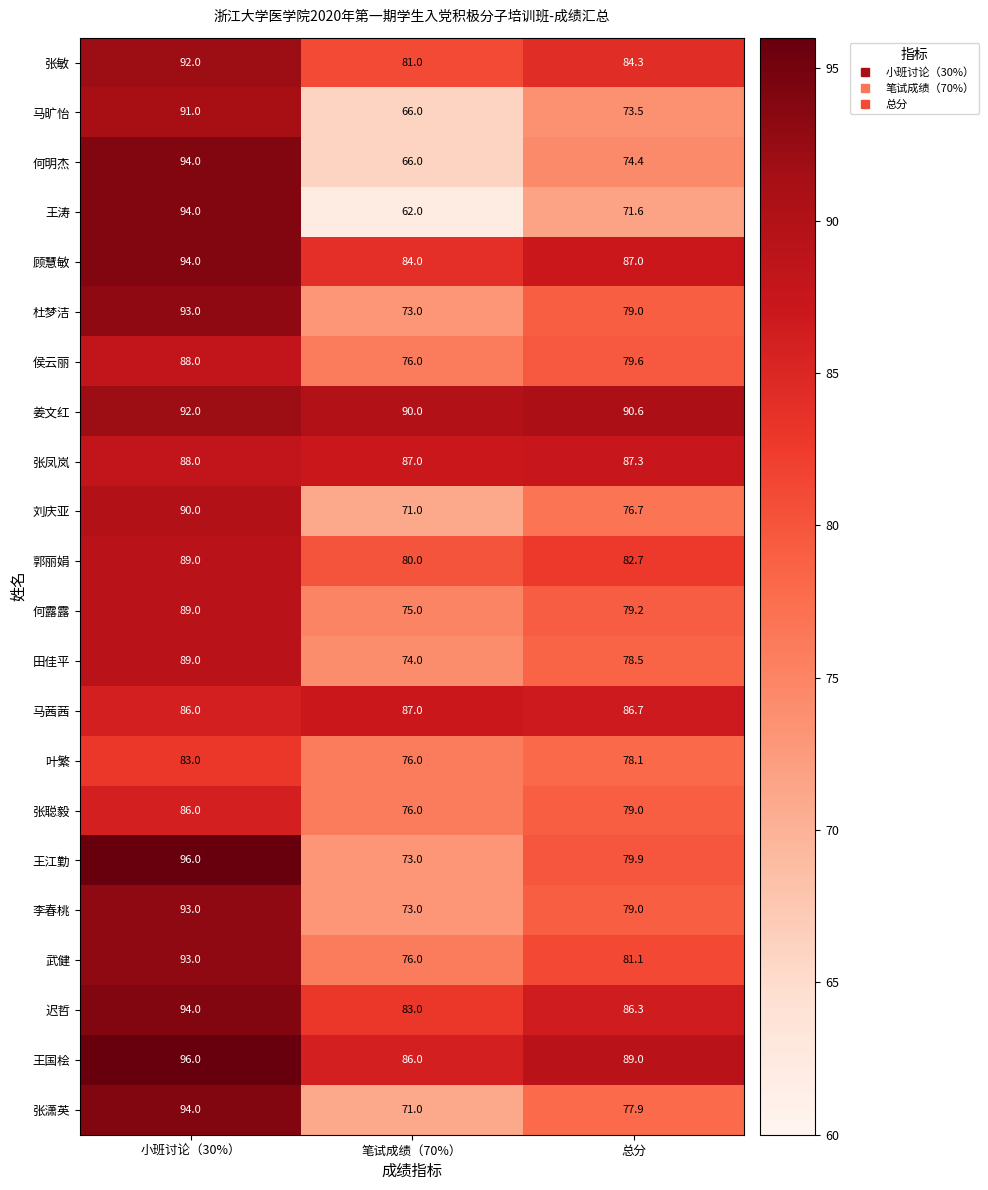

What is the maximum value shown in the chart?

96.0